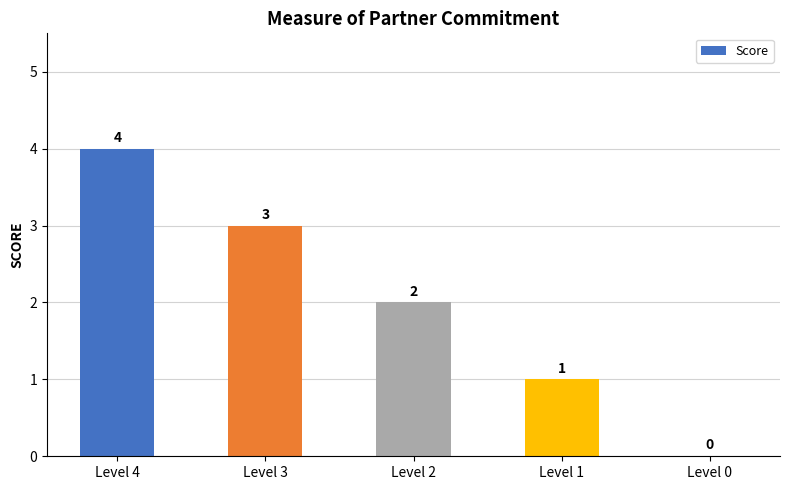

What value does the data have at Level 3?

3